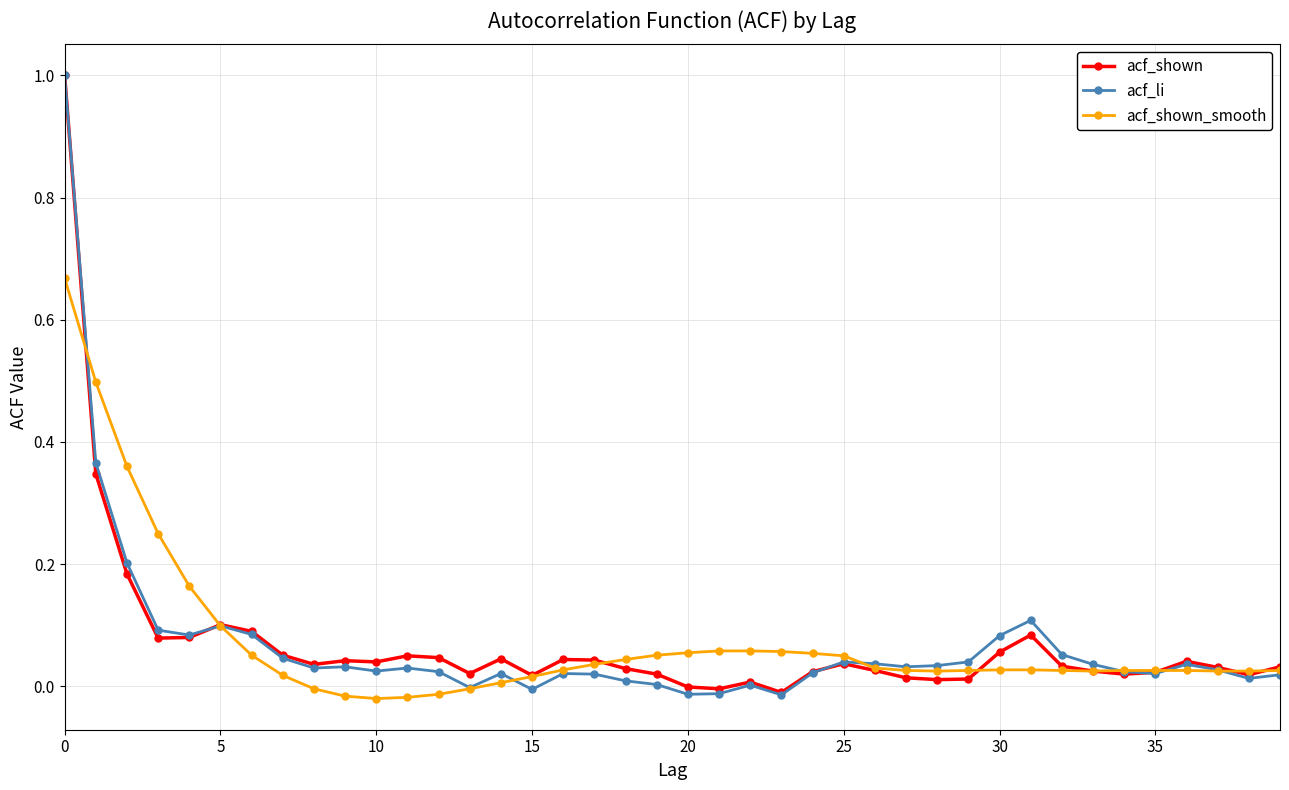

What are all the series names shown in the legend?

acf_shown, acf_li, acf_shown_smooth